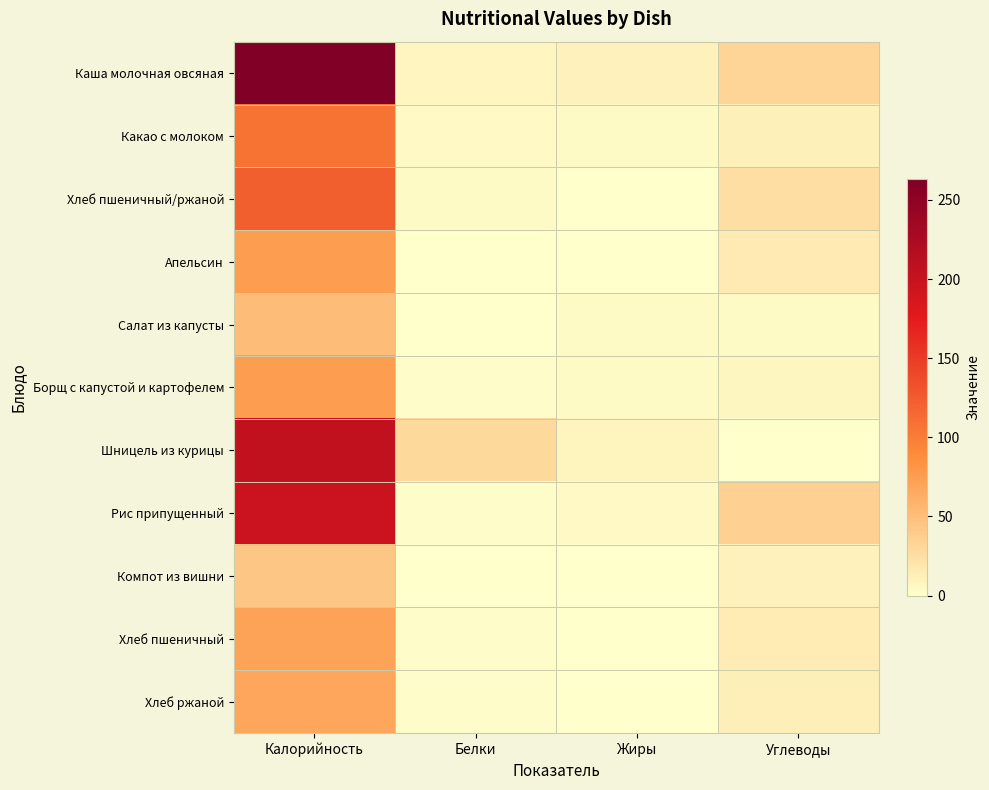

Which series has the largest total across all categories?

Каша молочная овсяная